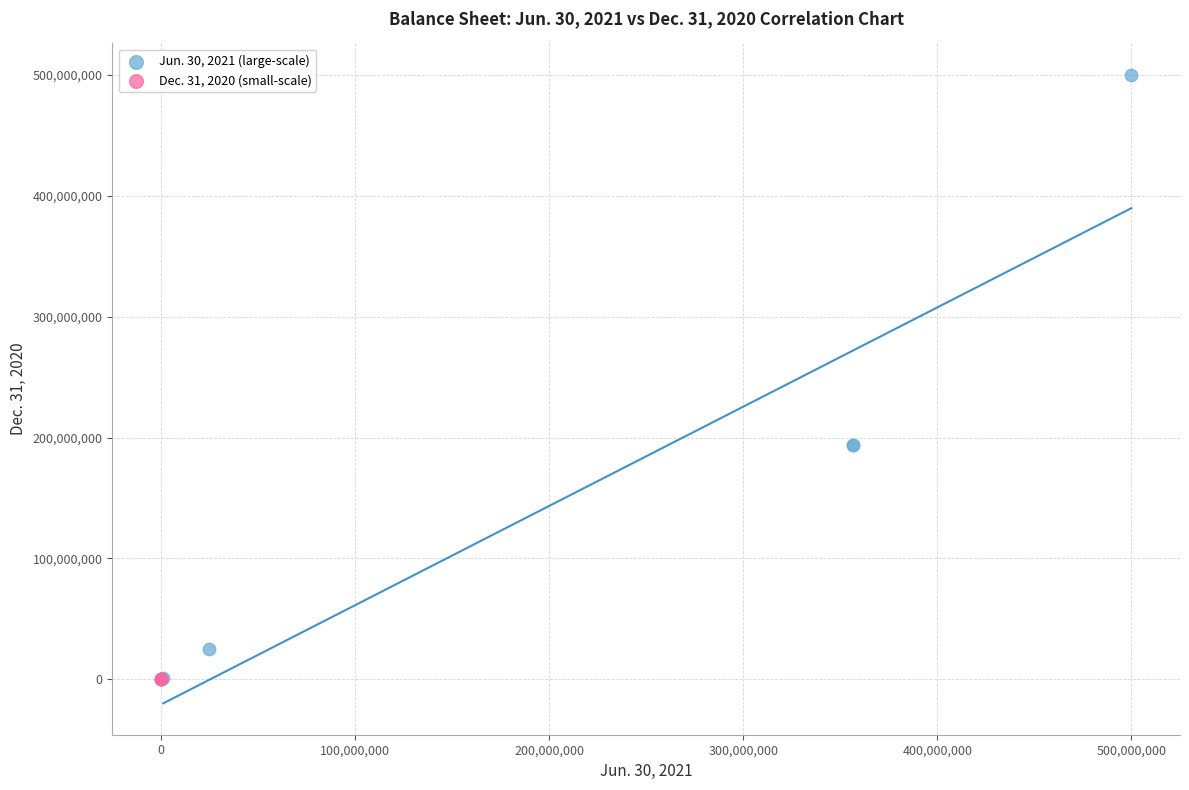

What are all the series names shown in the legend?

Jun. 30, 2021 (large-scale), Dec. 31, 2020 (small-scale)